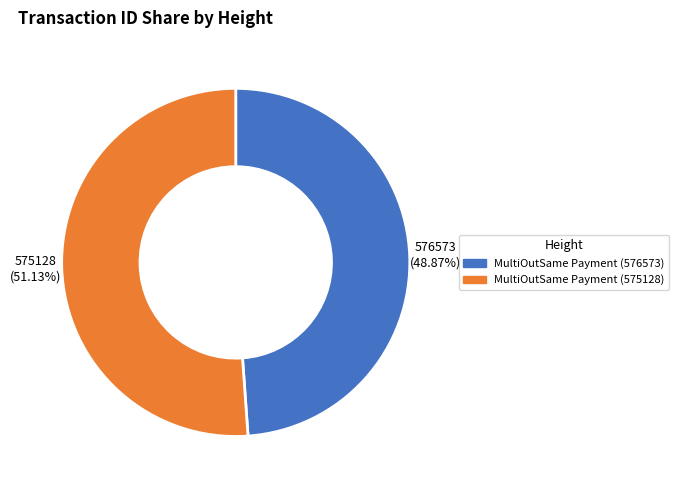

What is the total percentage of MultiOutSame Payment (575128) and MultiOutSame Payment (576573)?

100.0%